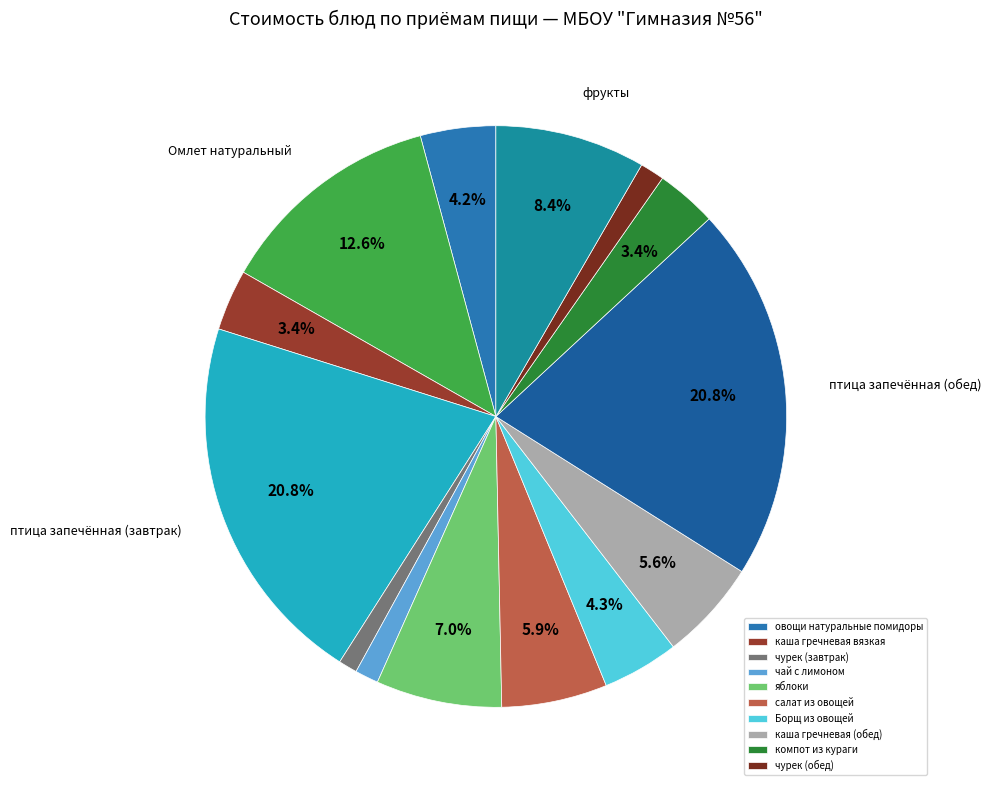

How many segments does this pie chart have?

14